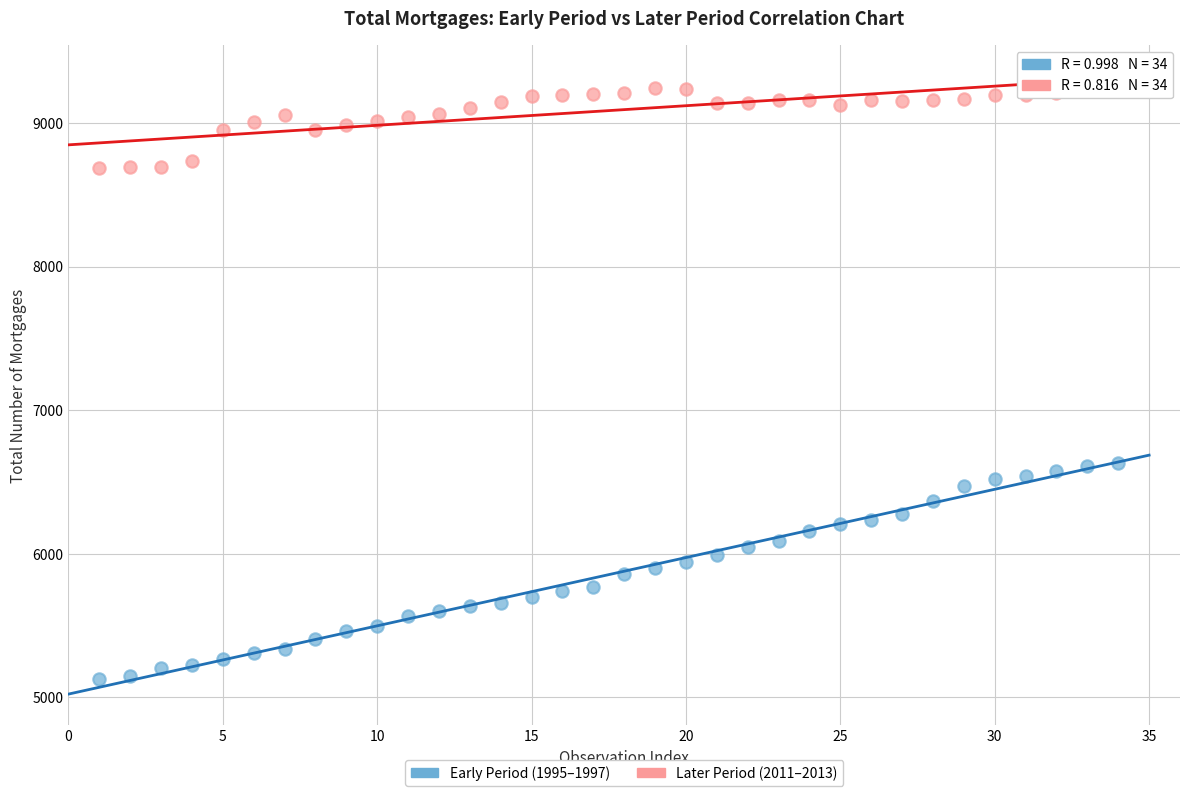

Across all data points, what is the range of X values (max minus min)?

33